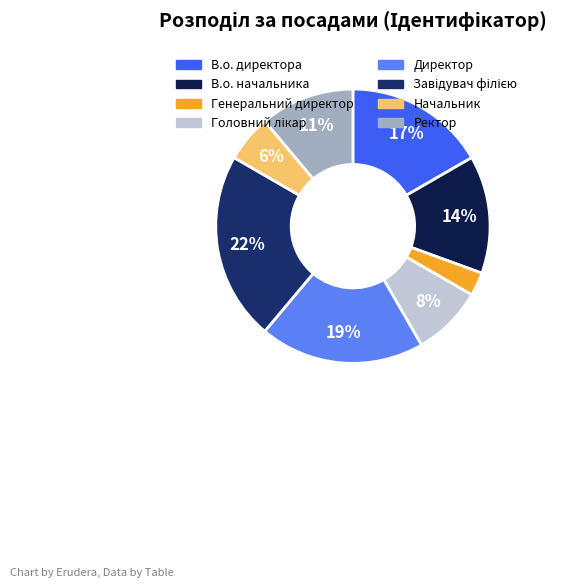

How many segments does this pie chart have?

8